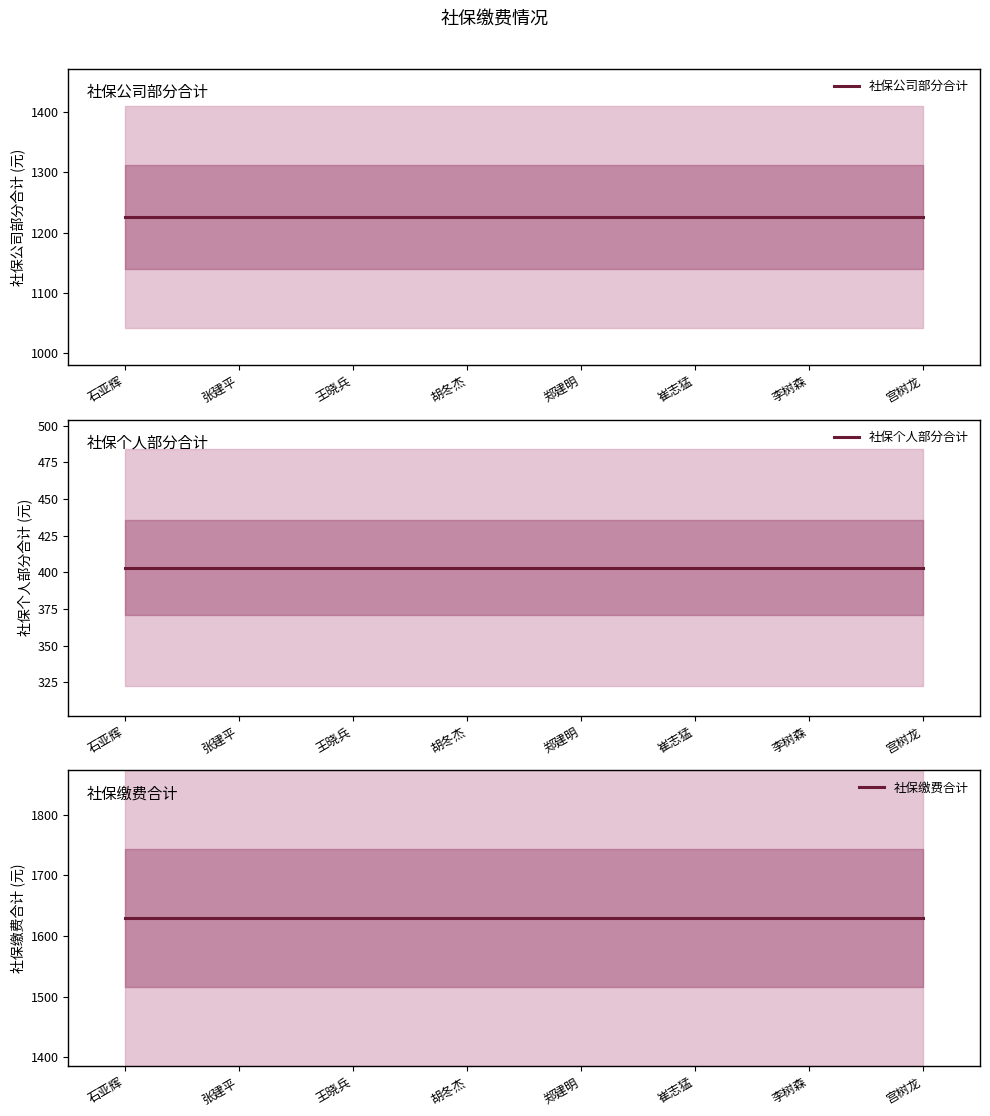

What is the minimum value shown in the chart?

403.2